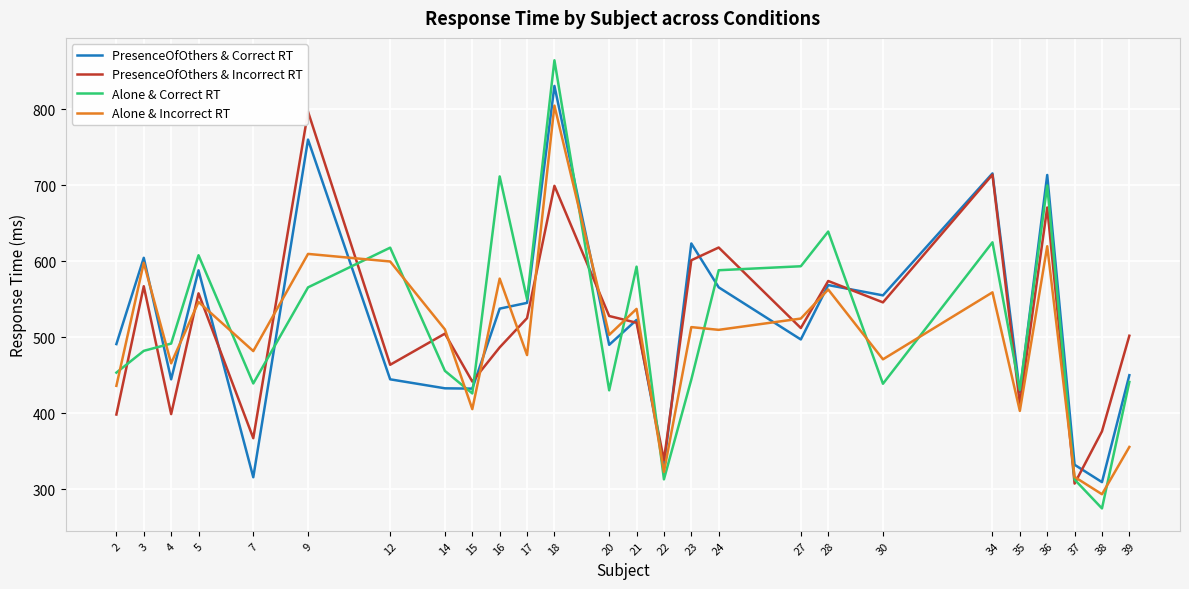

Is the value of Alone & Correct RT at 5 greater than the value of PresenceOfOthers & Correct RT at 14?

Yes